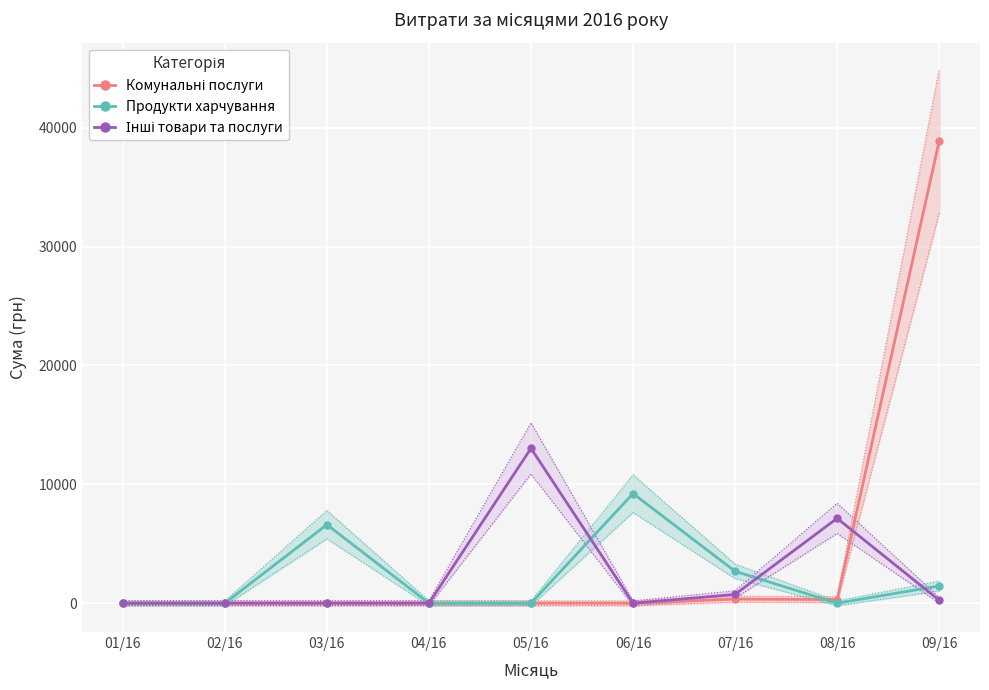

Read the Продукти харчування value at 03/16.

6611.0